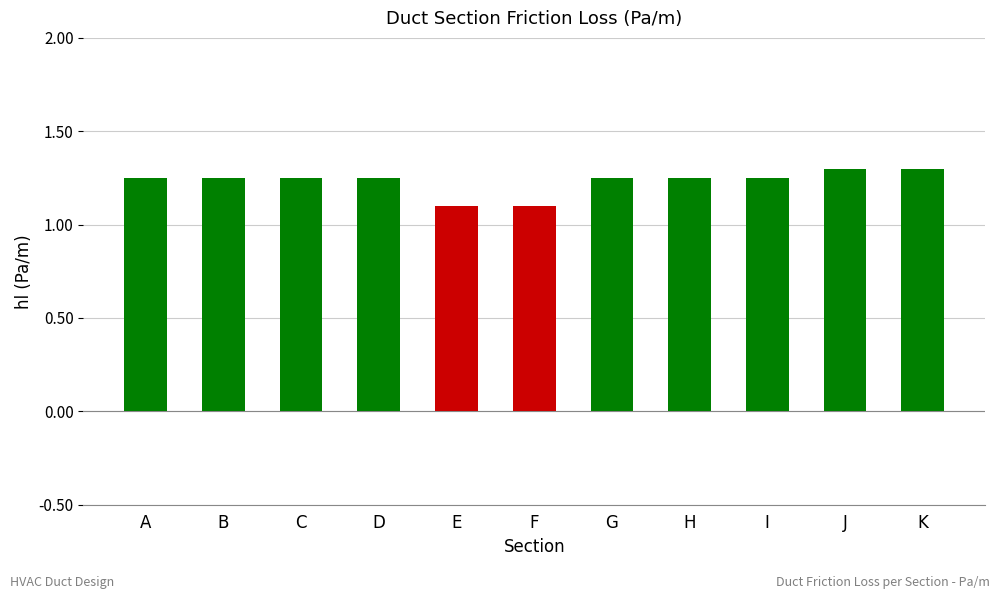

Approximately how many times larger is the value at E compared to C?

0.9